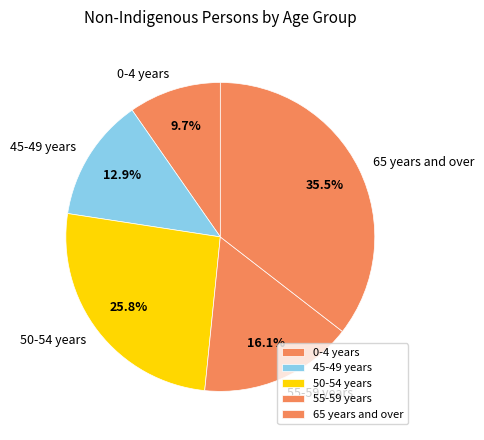

Rank the categories by value from highest to lowest.

65 years and over, 50-54 years, 55-59 years, 45-49 years, 0-4 years